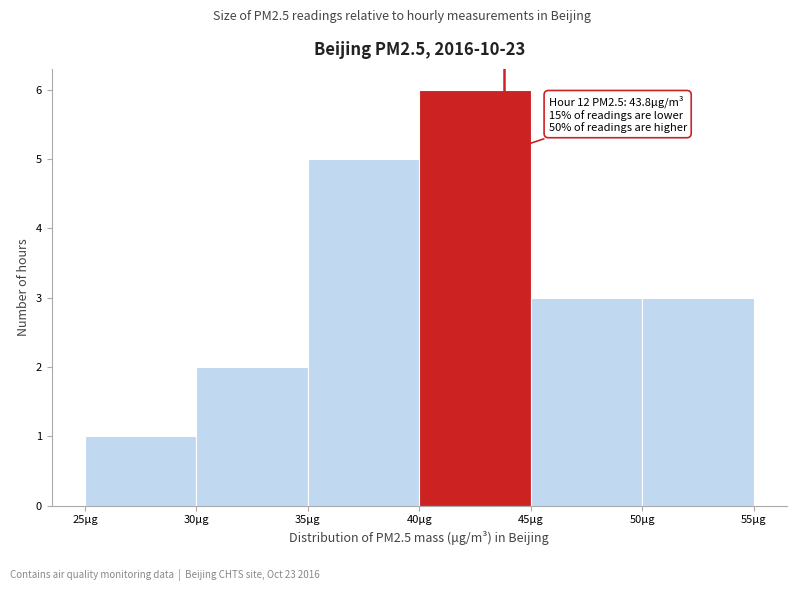

Which range on the x-axis has the tallest bar?

40 to 45